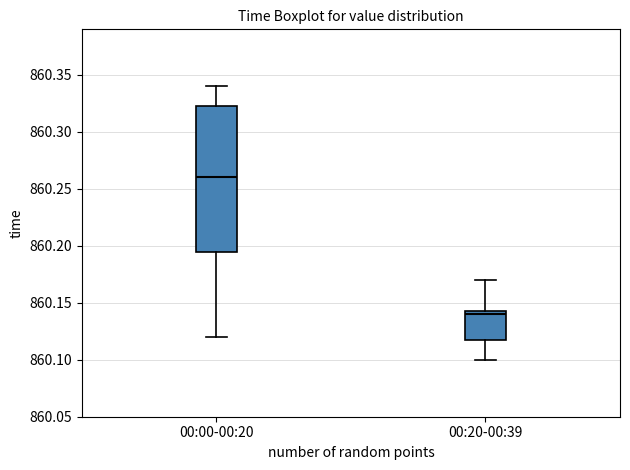

Reading left to right, transcribe this box plot: for each box, give where its median line is, the range the box spans, and where its two whiskers end, as read against the y-axis. The values are not printed on the chart, so give them approximately, as read against the axis.

00:00-00:20: median 860.260, box 860.195 to 860.325, whiskers 860.120 to 860.340
00:20-00:39: median 860.140, box 860.120 to 860.145, whiskers 860.100 to 860.170